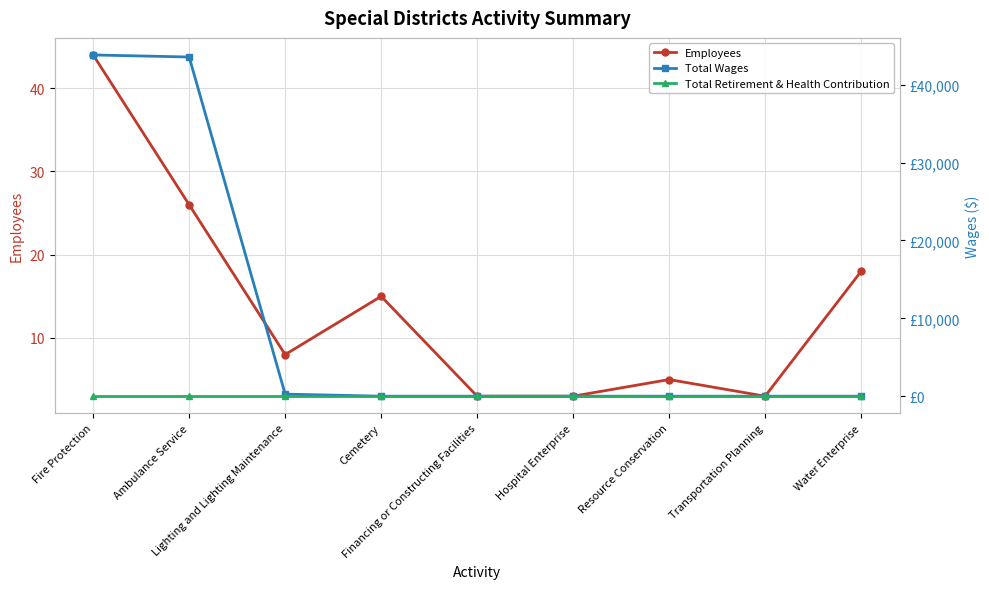

Does the chart display data point markers on the line(s)?

Yes